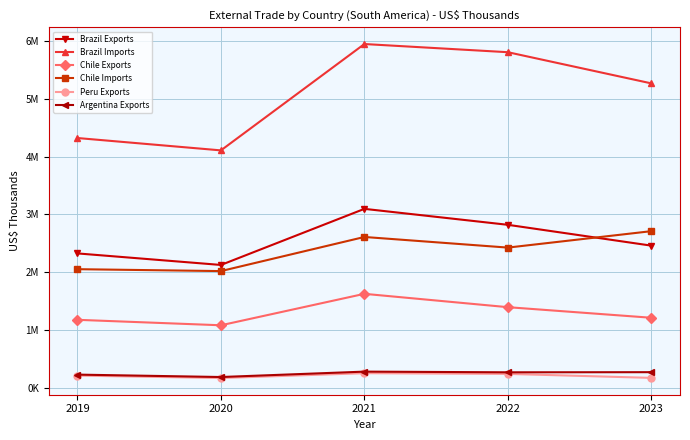

The value of Brazil Exports at 2021 is 3097001. True or false?

True